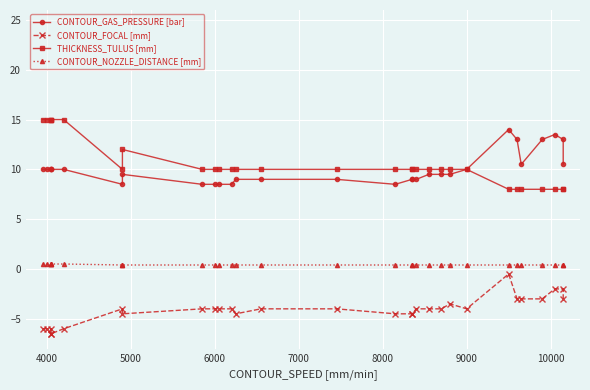

What are all the series names shown in the legend?

CONTOUR_GAS_PRESSURE [bar], CONTOUR_FOCAL [mm], THICKNESS_TULUS [mm], CONTOUR_NOZZLE_DISTANCE [mm]